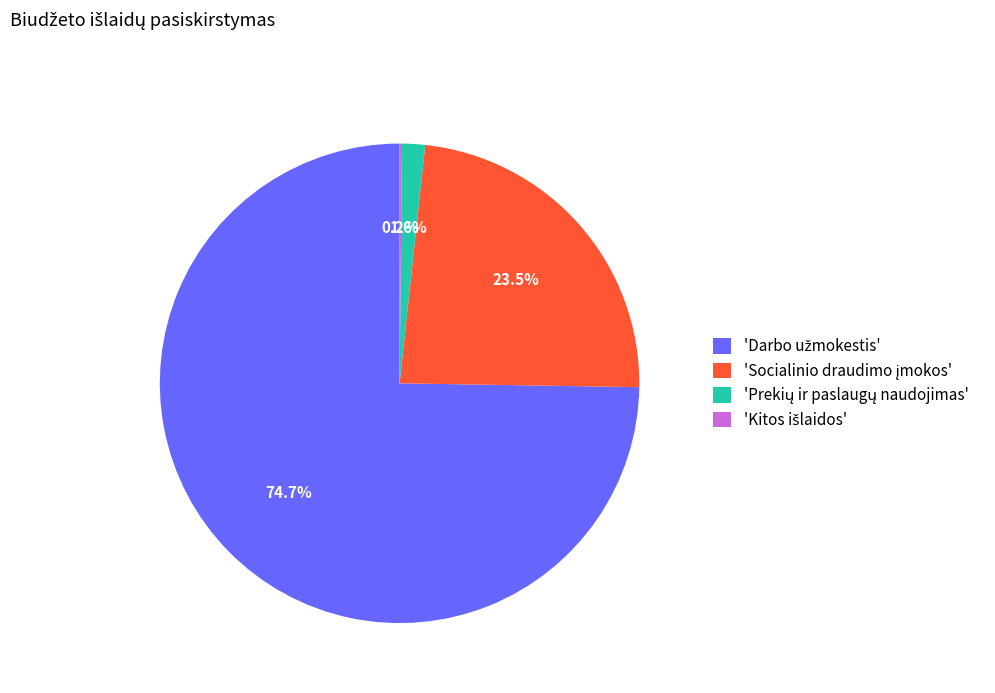

Is there a majority slice in this chart?

Yes